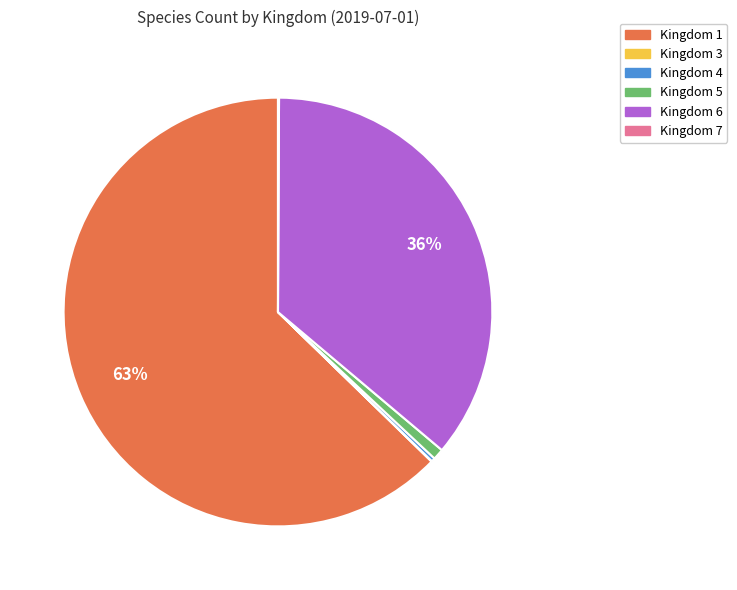

To the nearest percent, what is the difference between the largest and smallest slice percentages?

63%